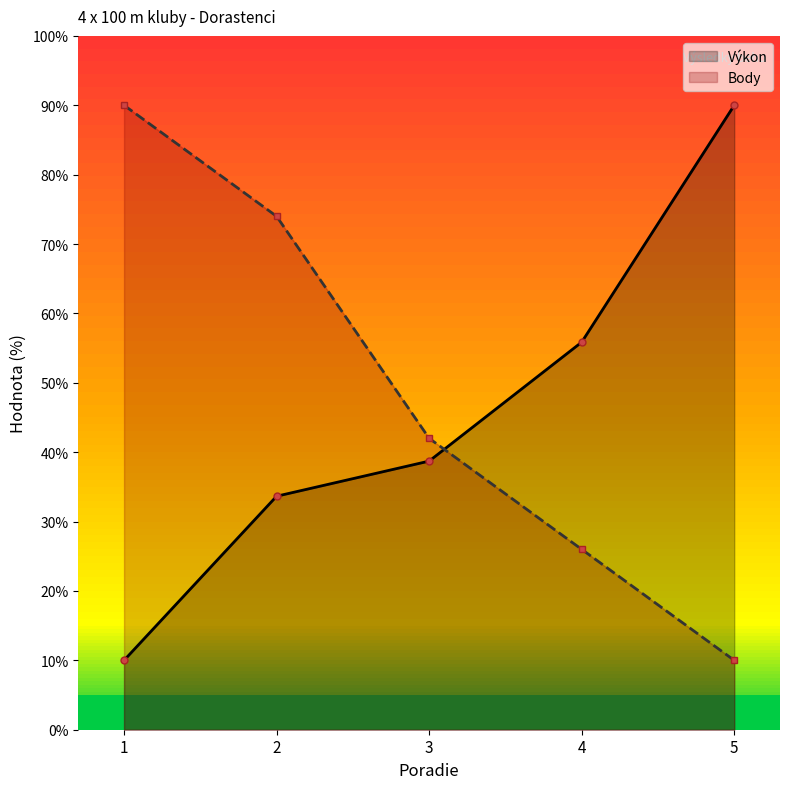

Reading left to right, what are all the values shown in this chart?

Výkon: 1=10.0	2=33.7	3=38.7	4=55.9	5=90.0
Body: 1=90.0	2=74.0	3=42.0	4=26.0	5=10.0